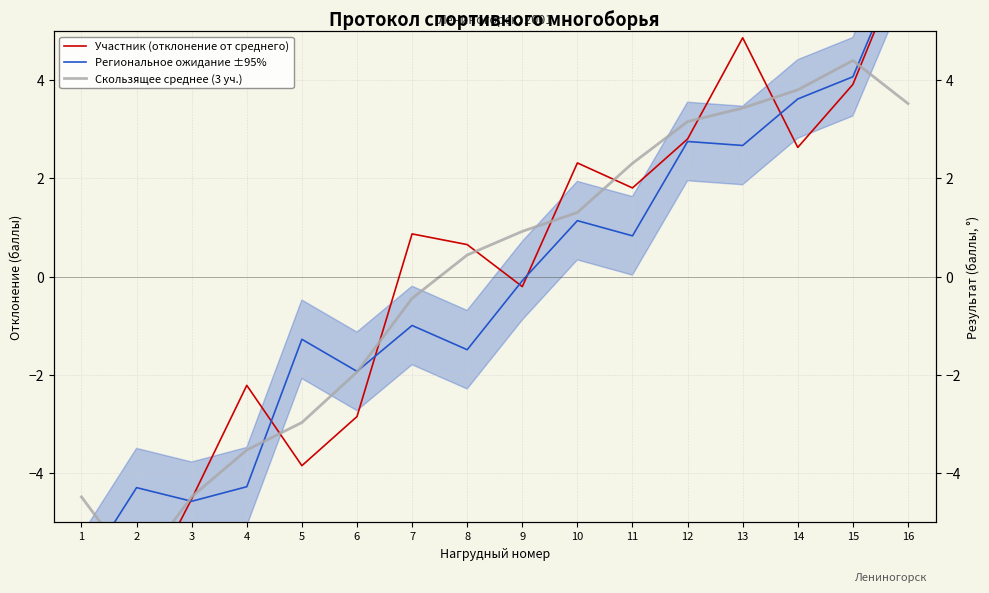

What is the difference between the Скользящее среднее (3 уч.) values at 9 and 13?

2.5